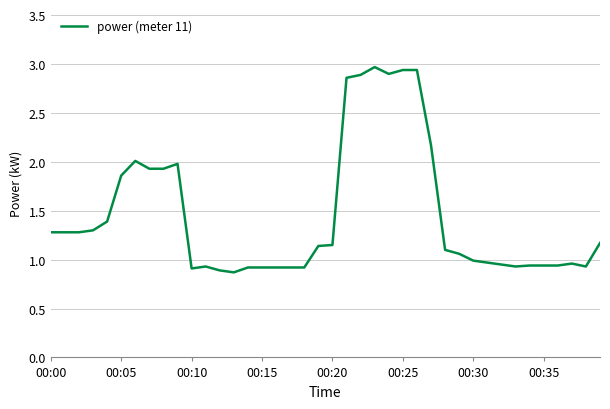

What is the greatest value displayed?

3.0